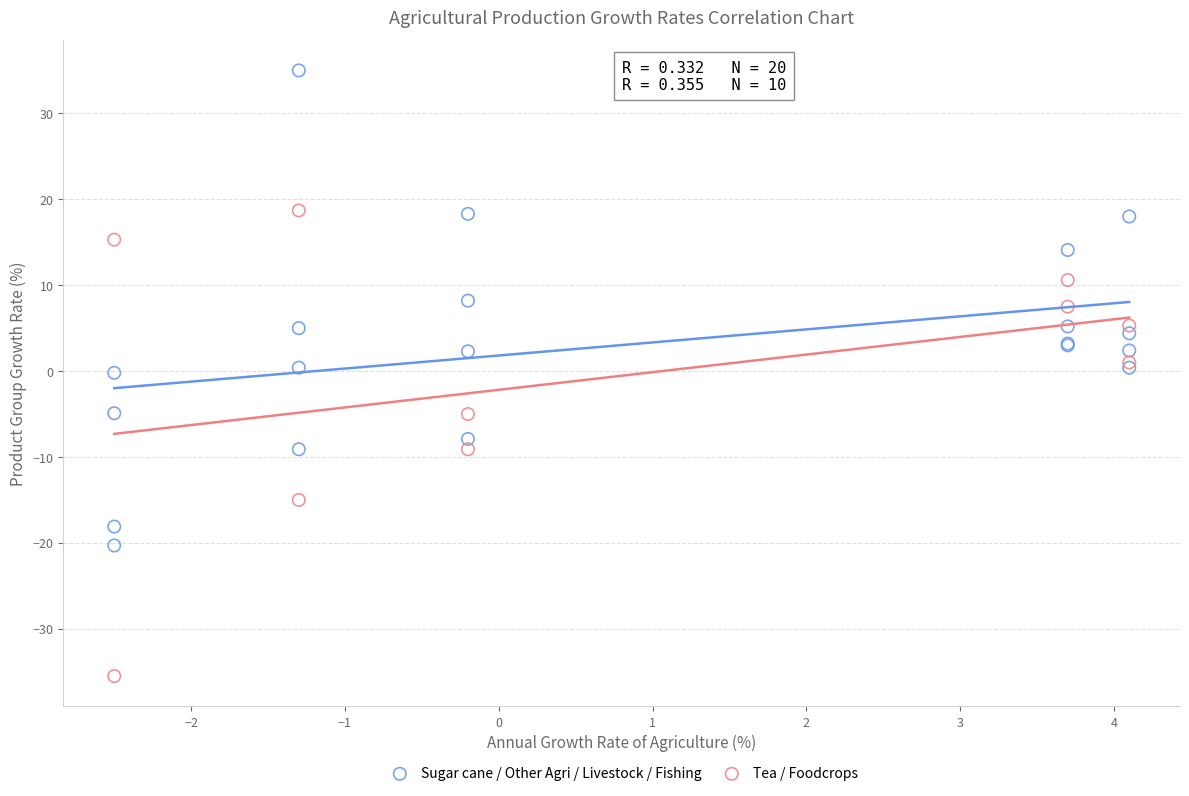

Which series contains the lowest Y value?

Tea / Foodcrops